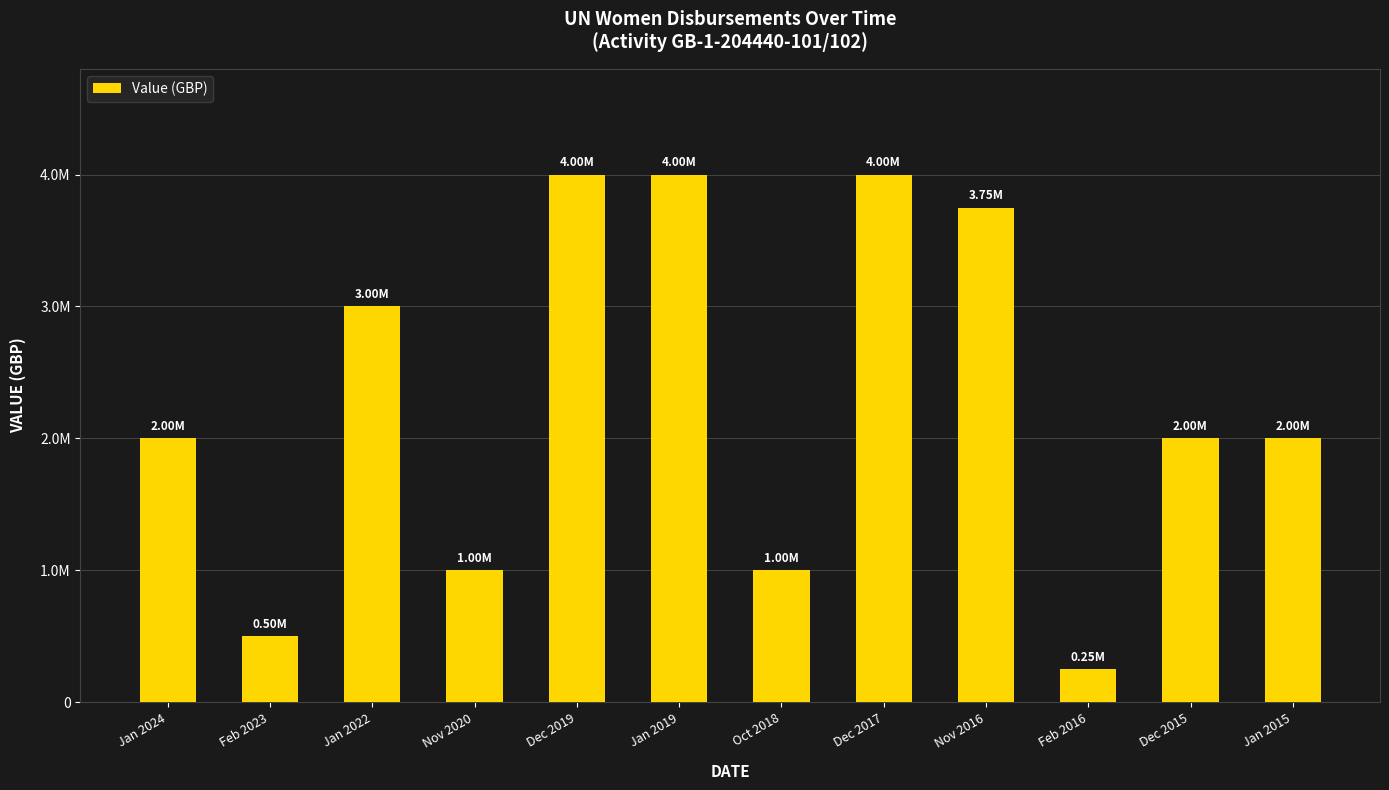

What is the difference between the maximum and minimum values?

3750000